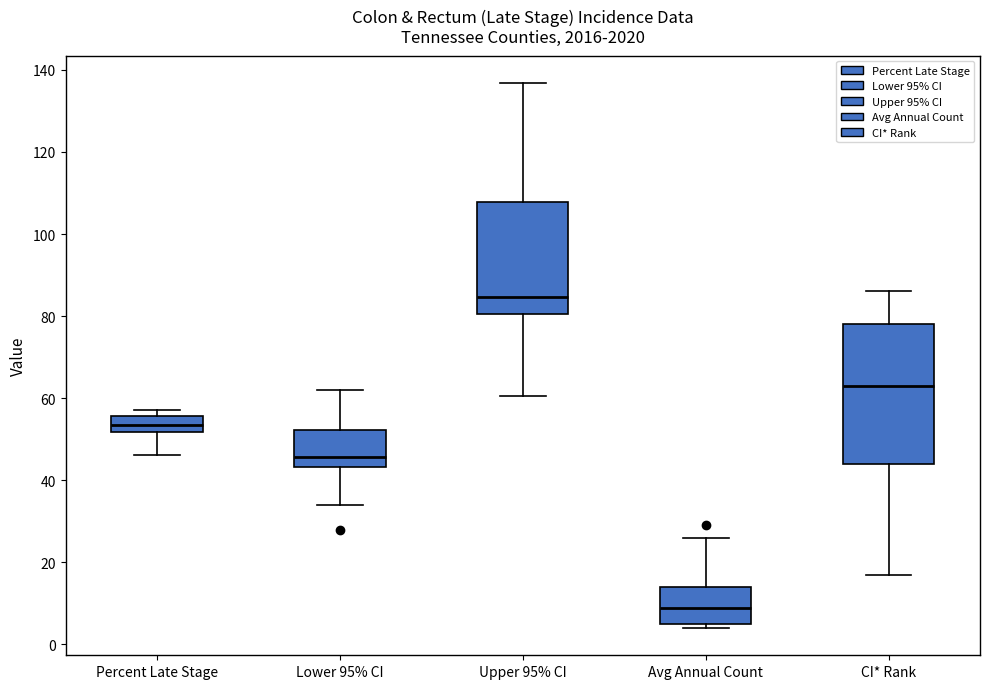

Which box is the tallest, from its lower edge to its upper edge?

CI* Rank